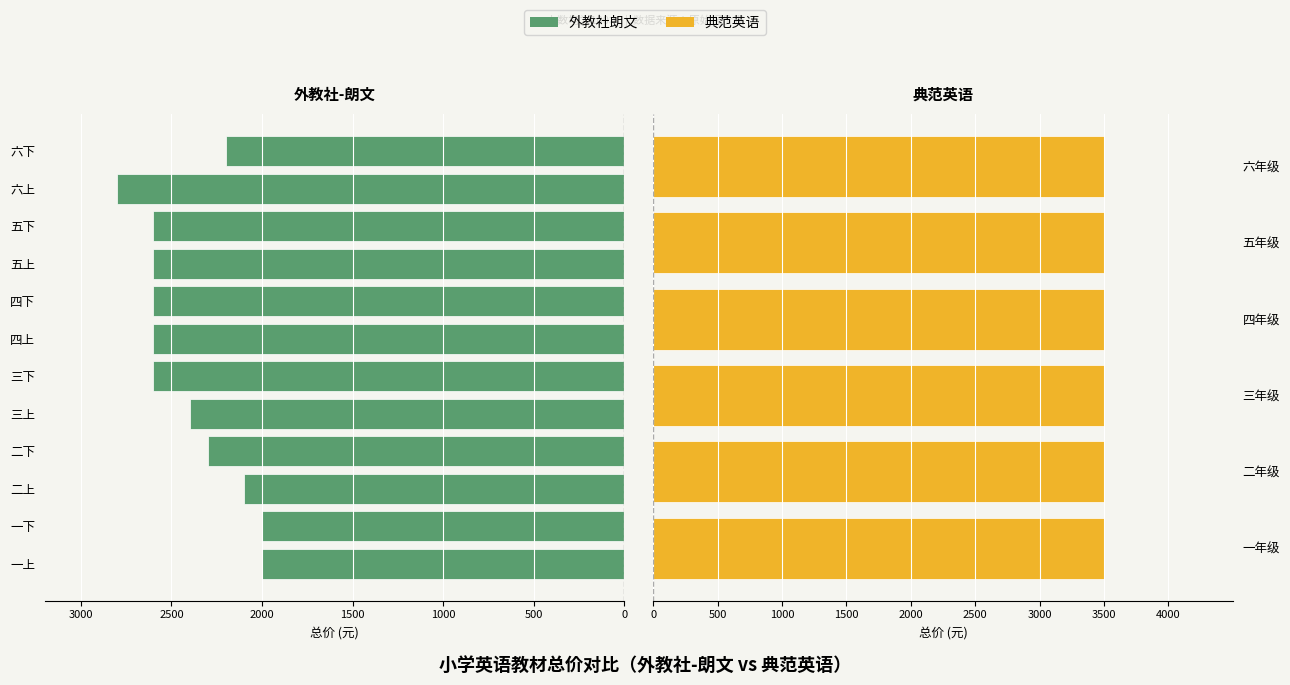

How many values are between -2600 and -2100?

9